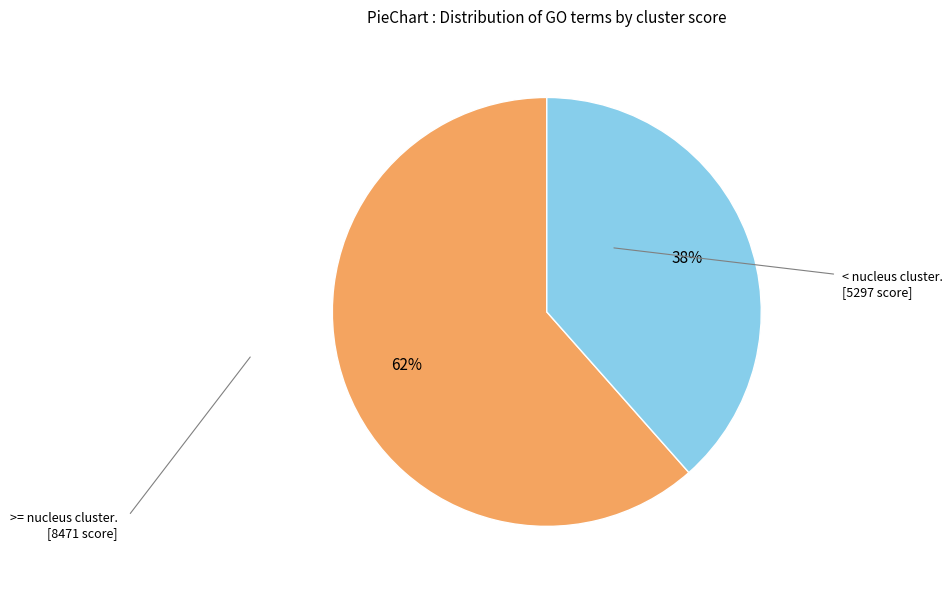

Count the number of slices in the pie.

2